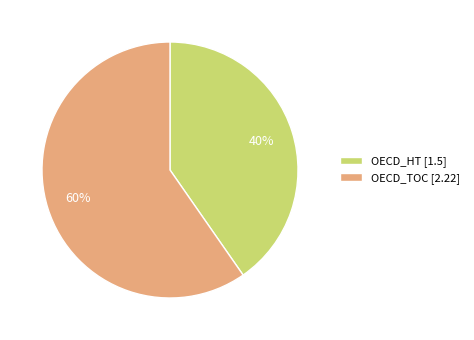

Do OECD_TOC [2.22] and OECD_HT [1.5] together represent more than half of the pie?

Yes